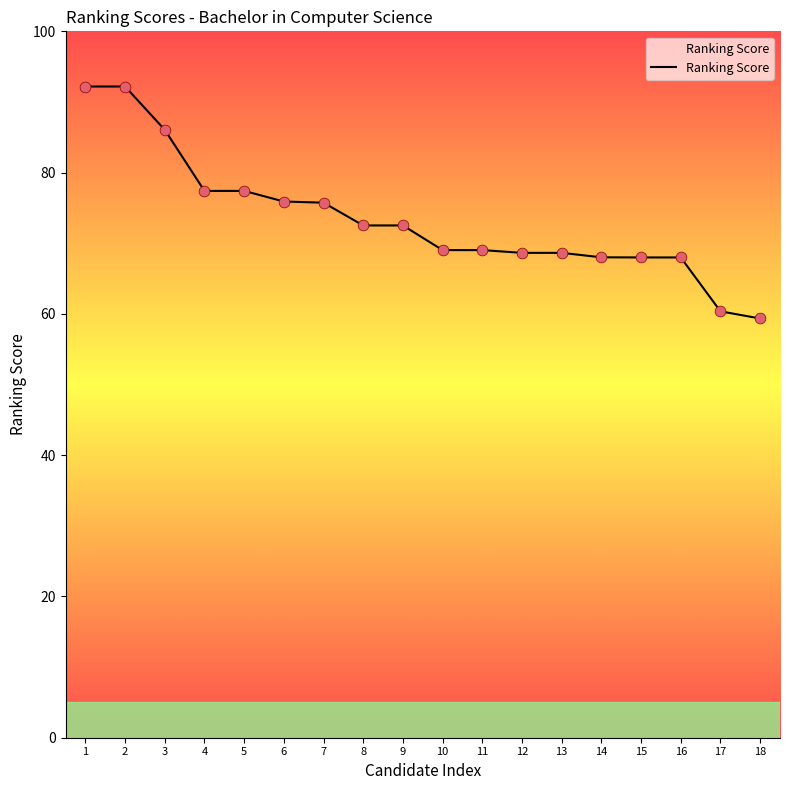

What is the ratio of the value at 6 to the value at 10?

1.1